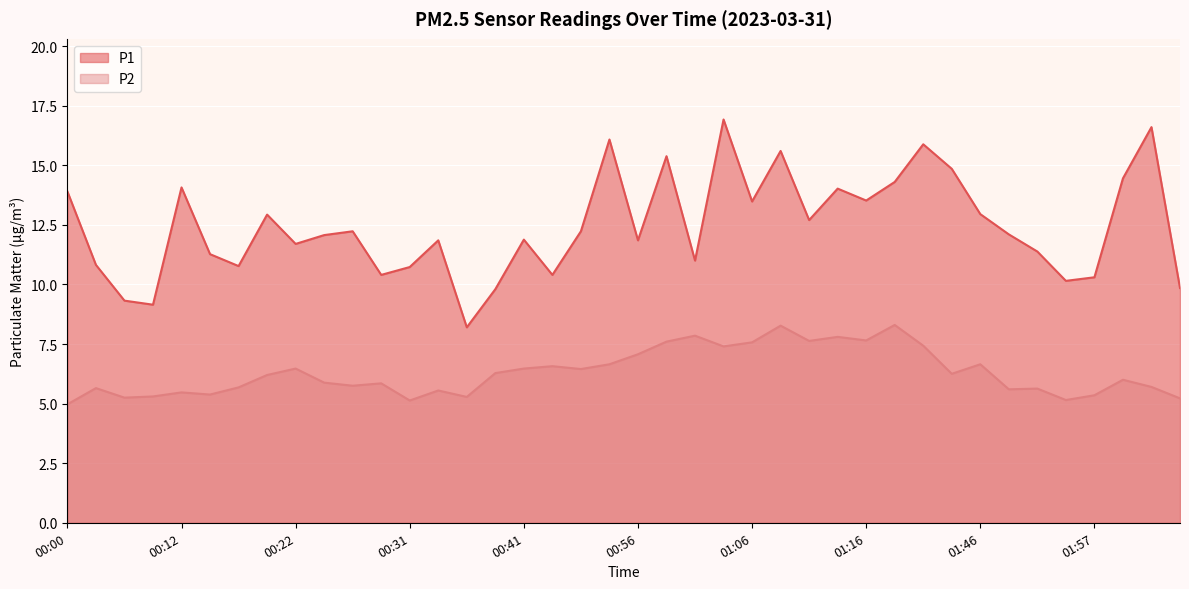

The value of P1 at 01:54 is 4.9. True or false?

False